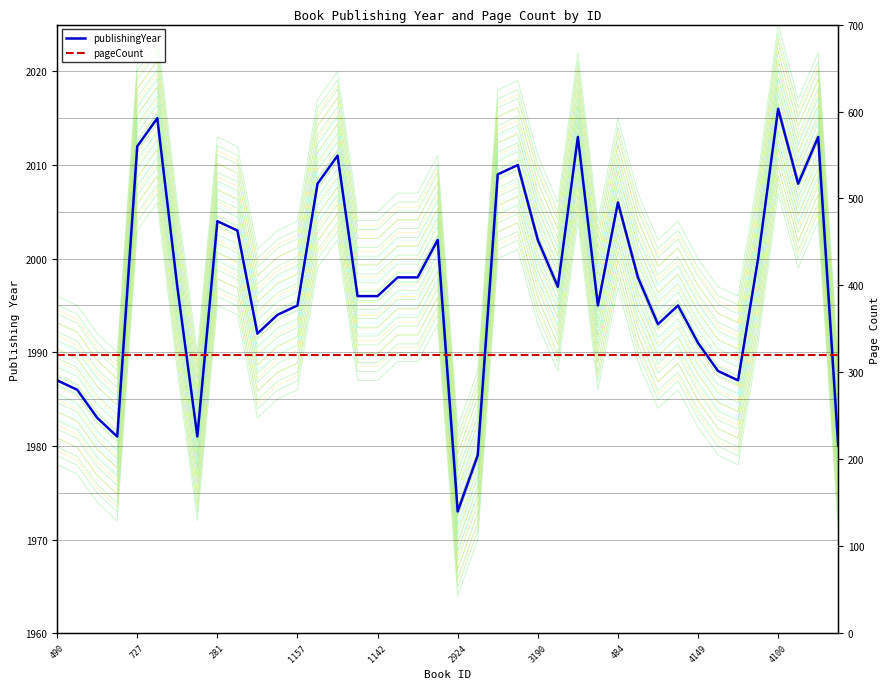

Which series has the largest total across all categories?

publishingYear